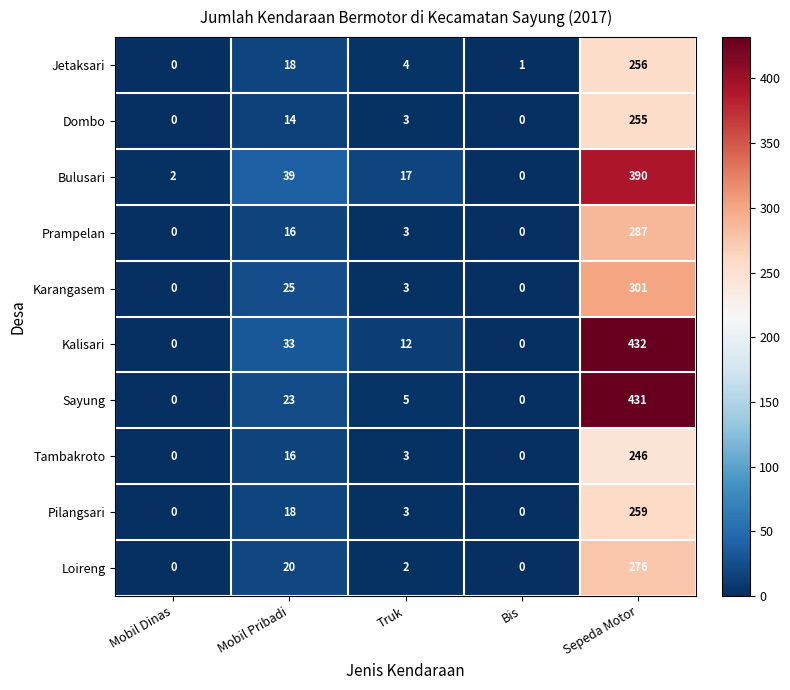

The Pilangsari series shows 0 at Mobil Dinas. True or false?

True